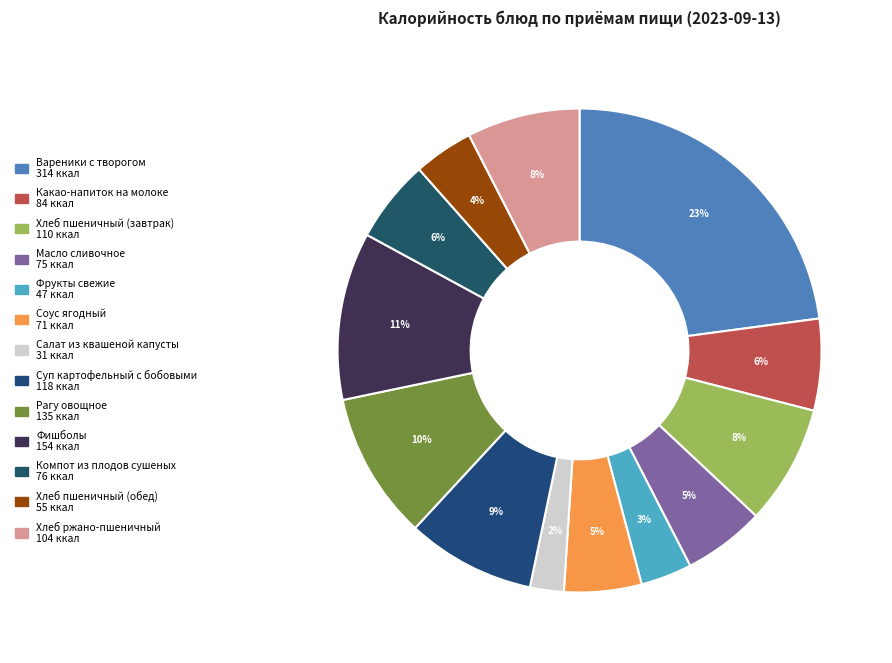

Which slice is the smallest?

Салат из квашеной капусты